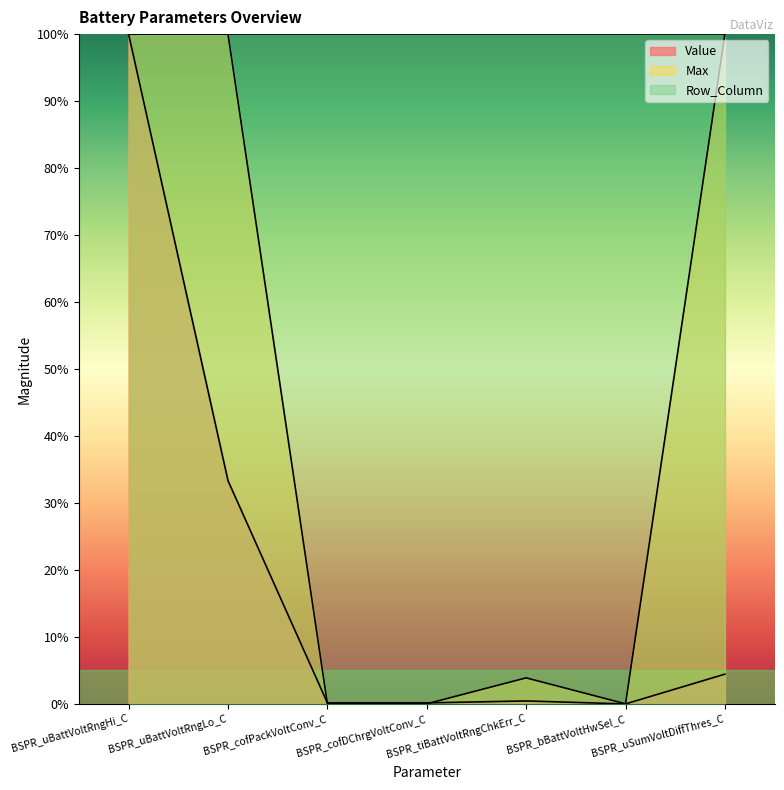

What position from the left is BSPR_uSumVoltDiffThres_C?

7